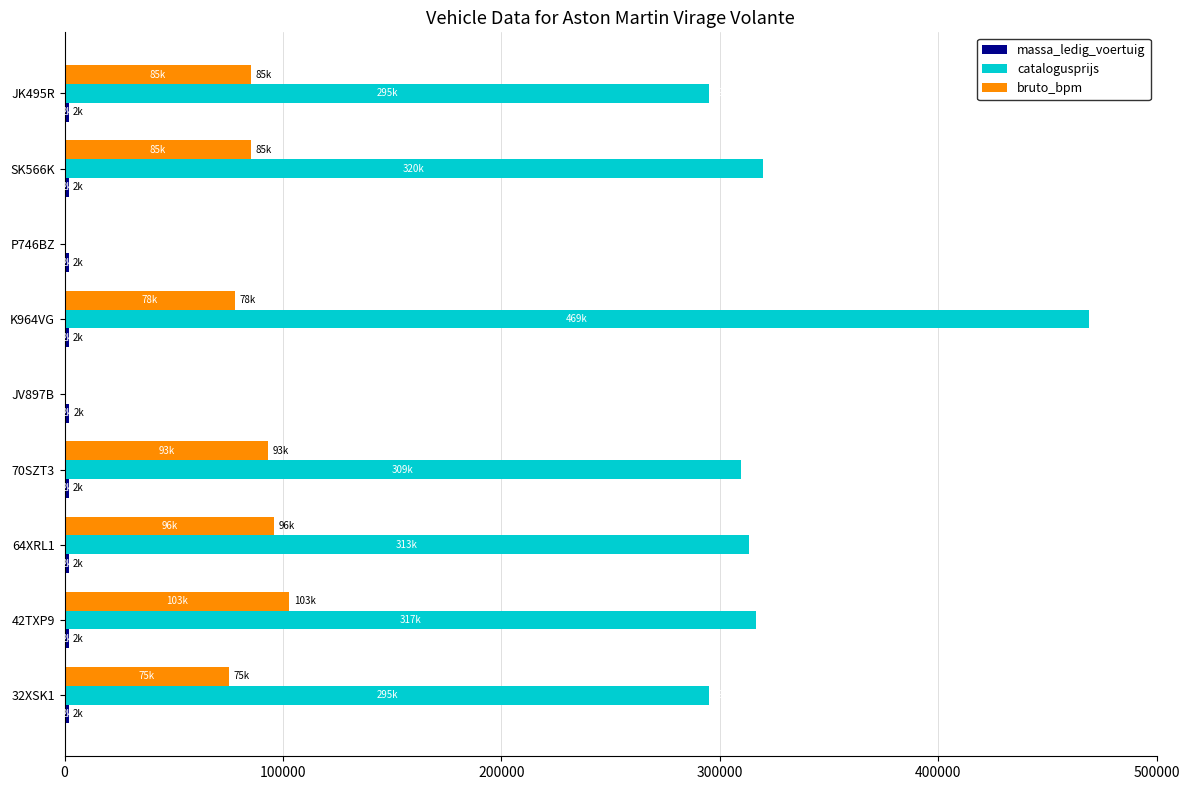

At which label is catalogusprijs closest to 234600?

32XSK1